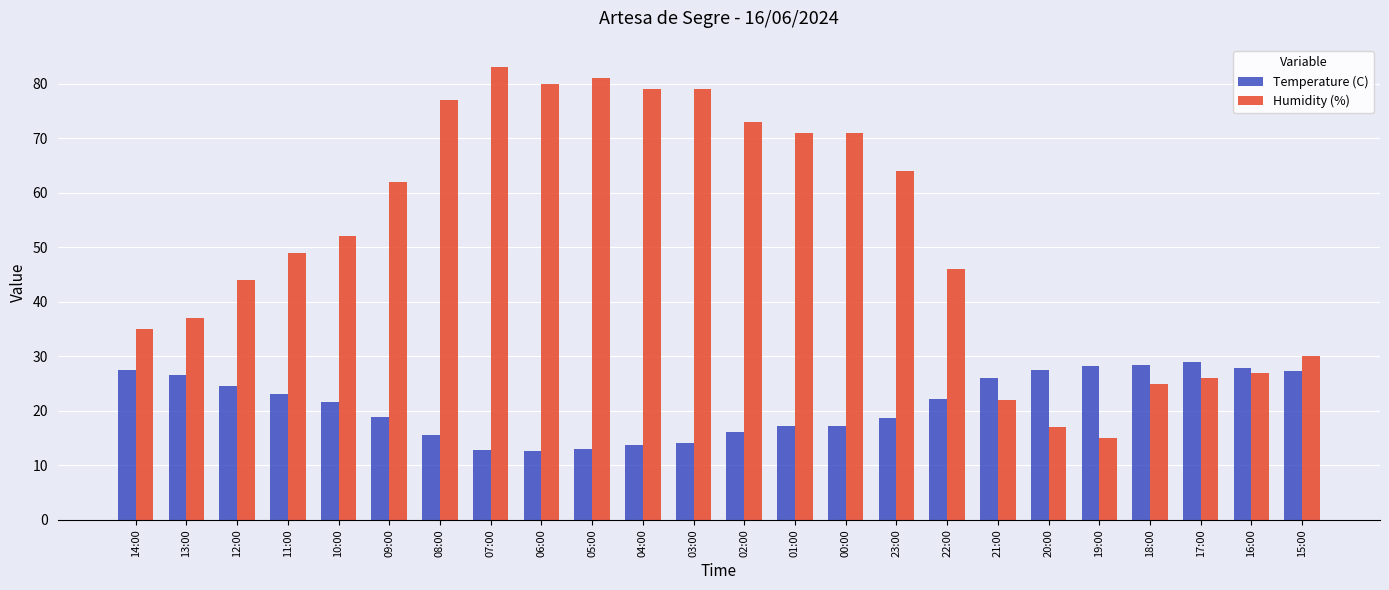

Count the number of data series in this chart.

2